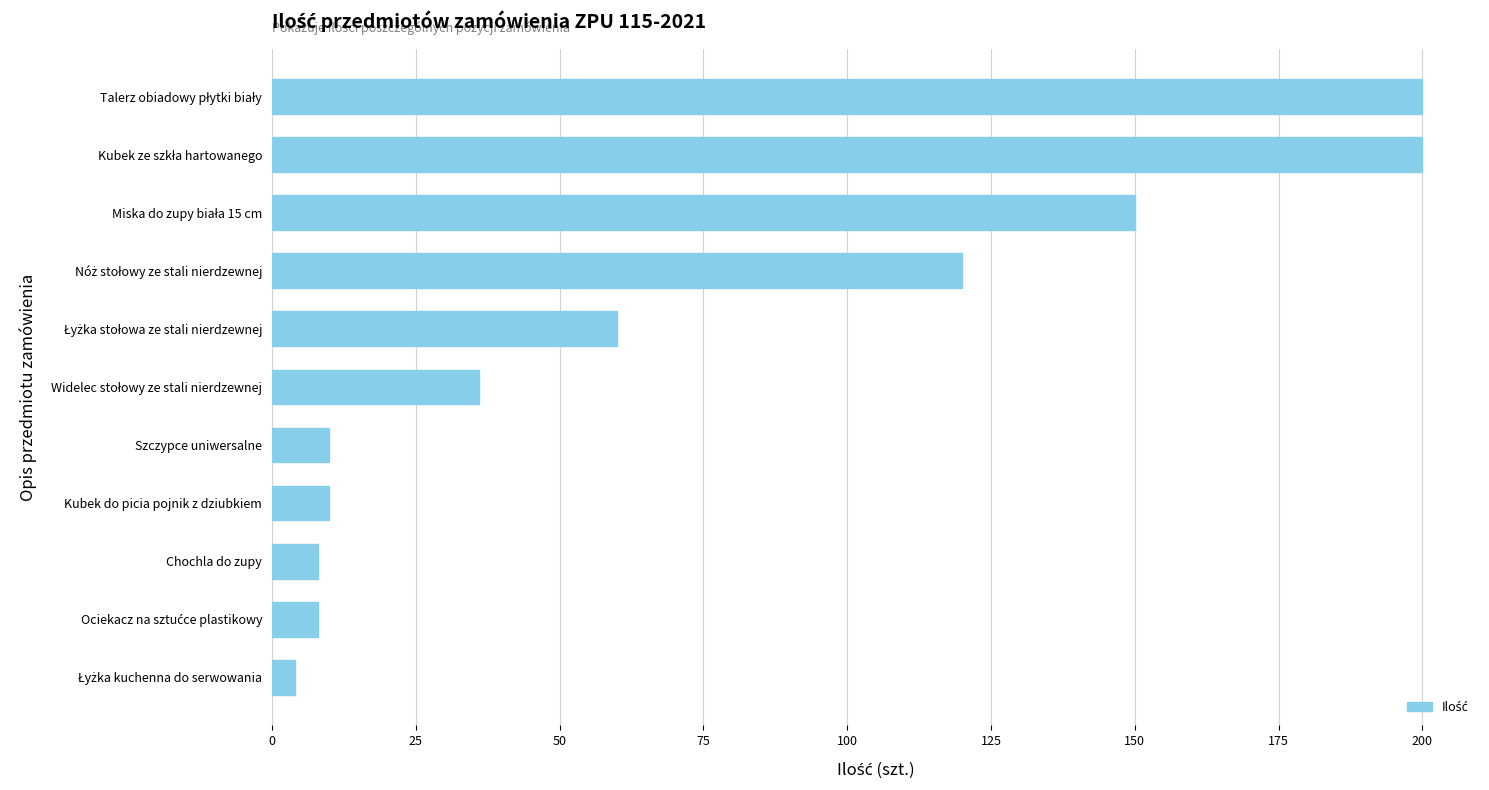

What is the difference between the maximum and minimum values?

196